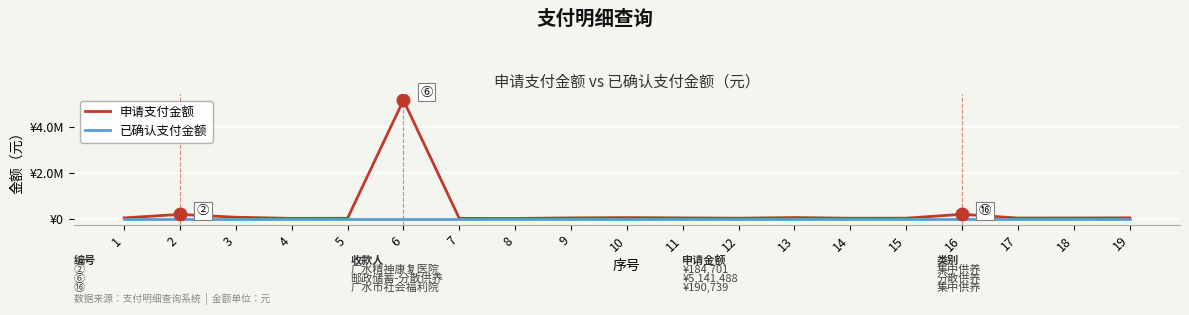

The 已确认支付金额 series shows 0 at 6. True or false?

True